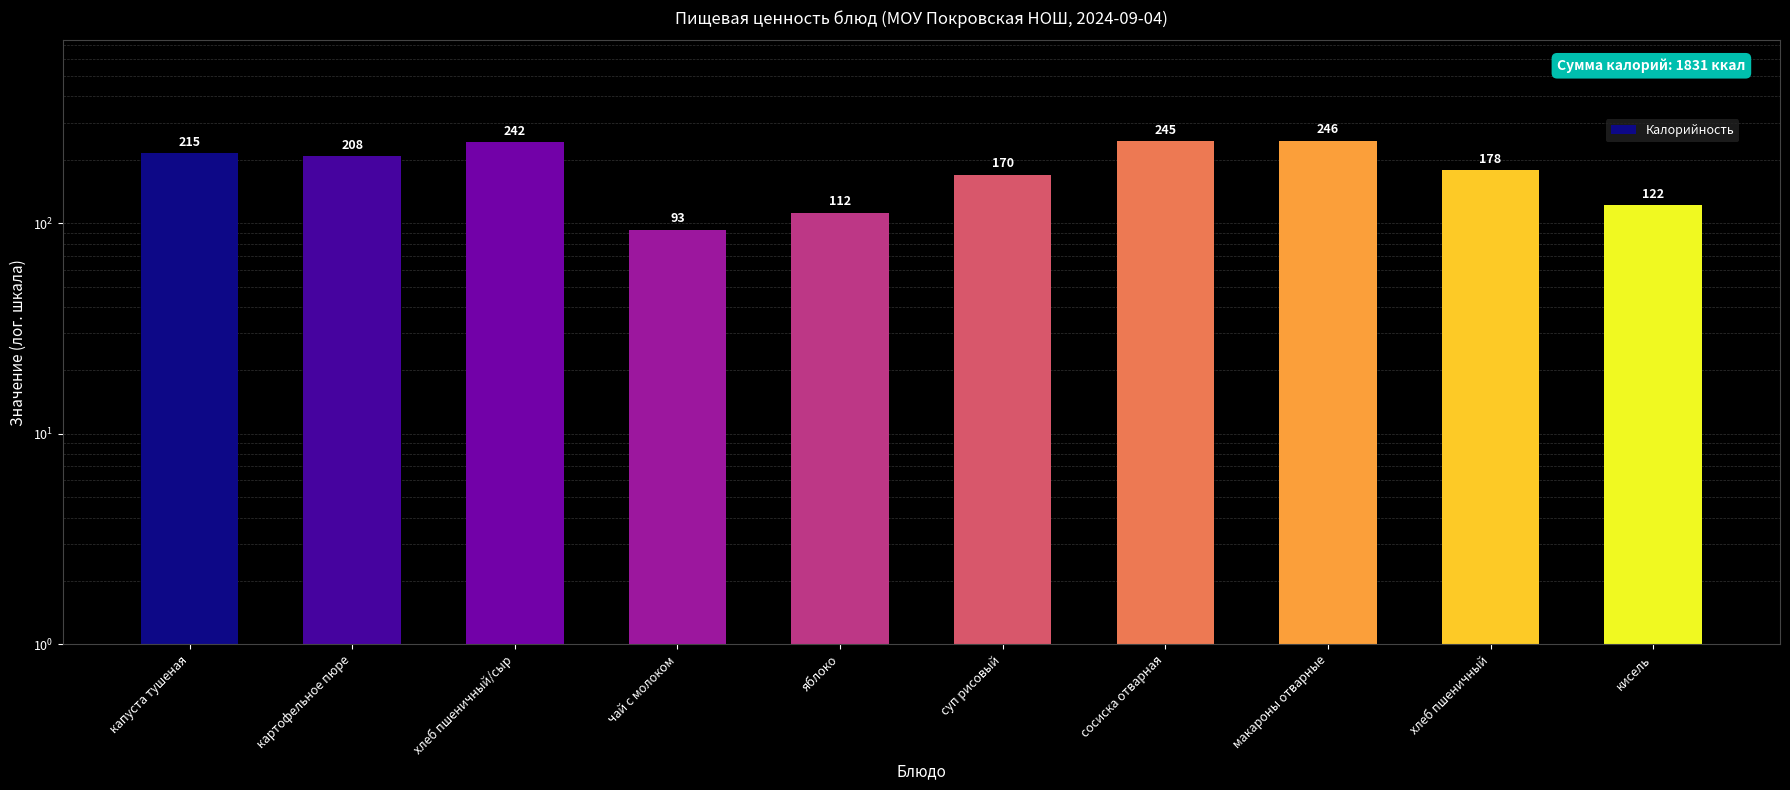

What is the value of the 8th bar from the left?

246